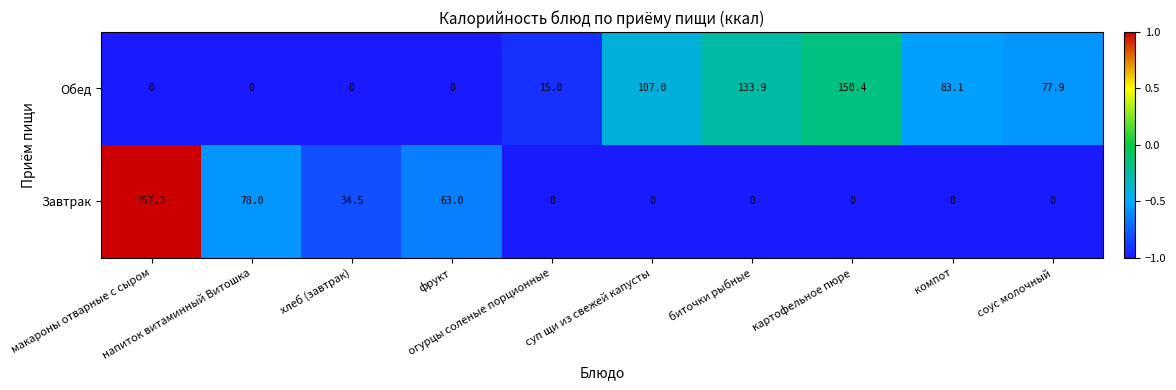

What is the smallest value displayed?

0.0